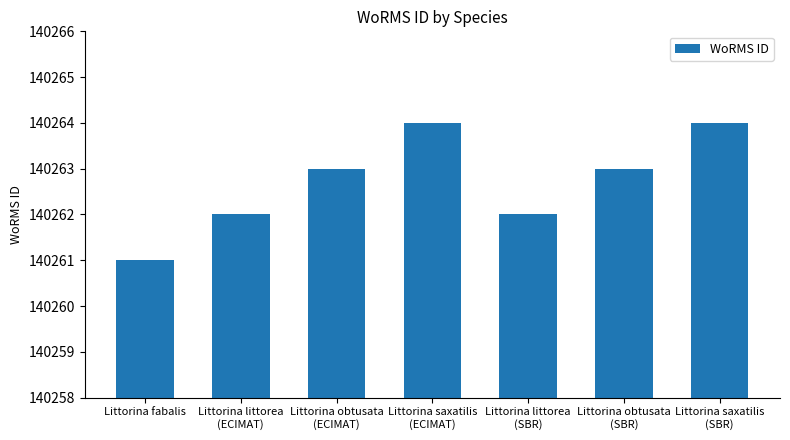

Reading left to right, what are all the values shown in this chart?

140261	140262	140263	140264	140262	140263	140264